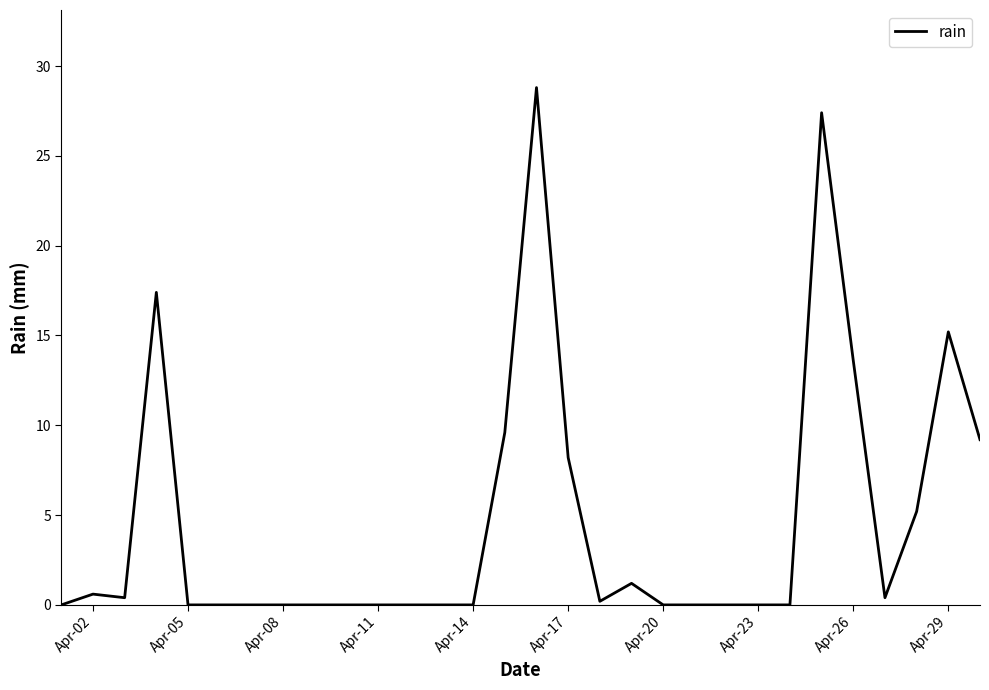

What is the difference between the maximum and minimum values?

28.8